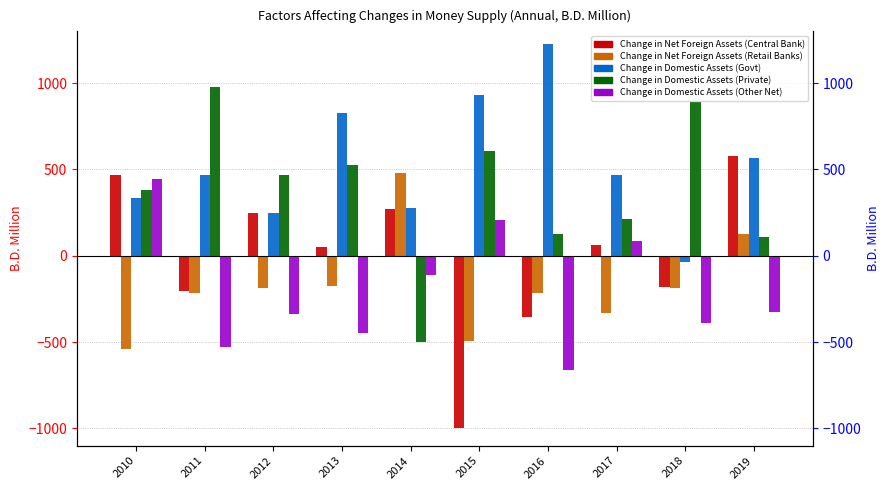

Which category has the highest value in the Change in Net Foreign Assets (Central Bank) series?

2019